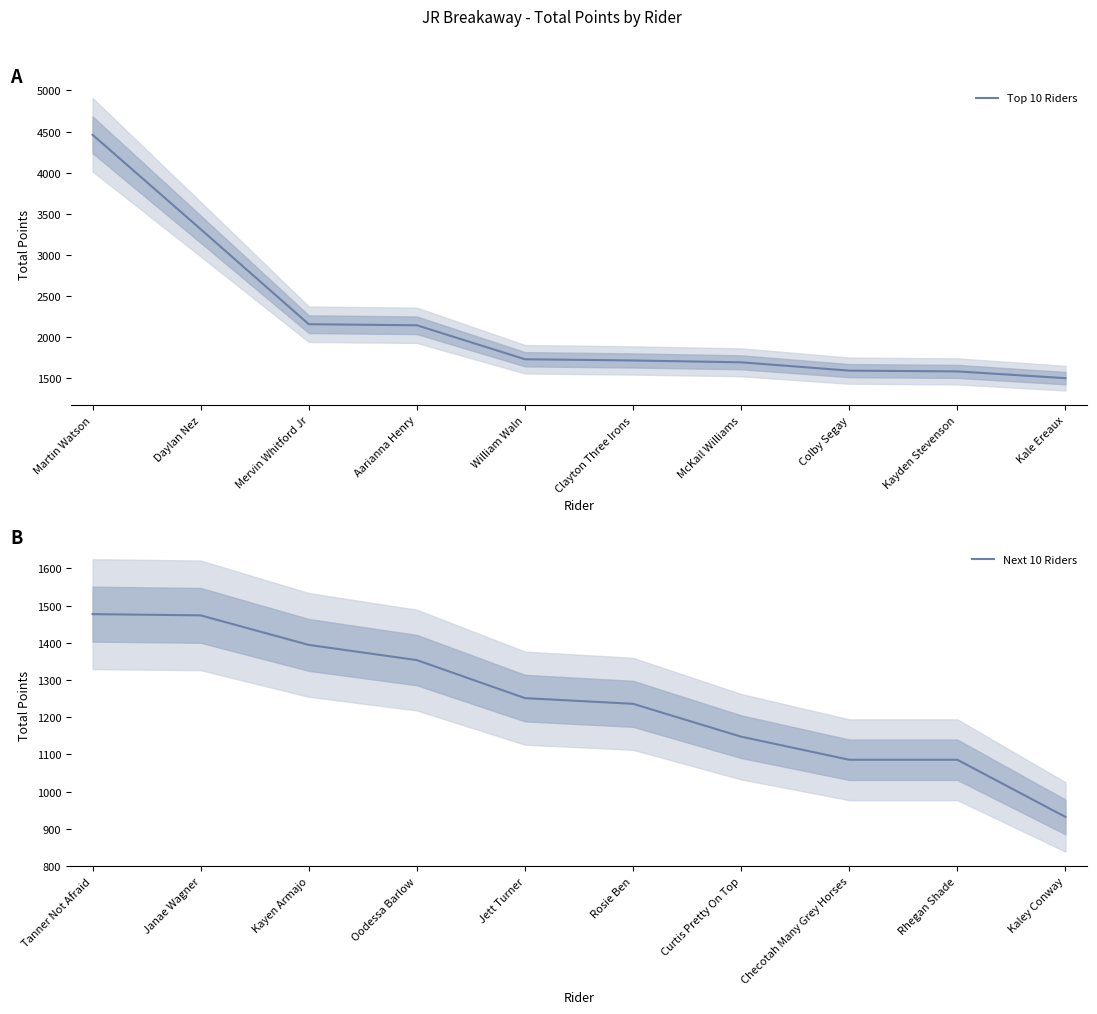

What is the minimum value for Top 10 Riders?

1501.7